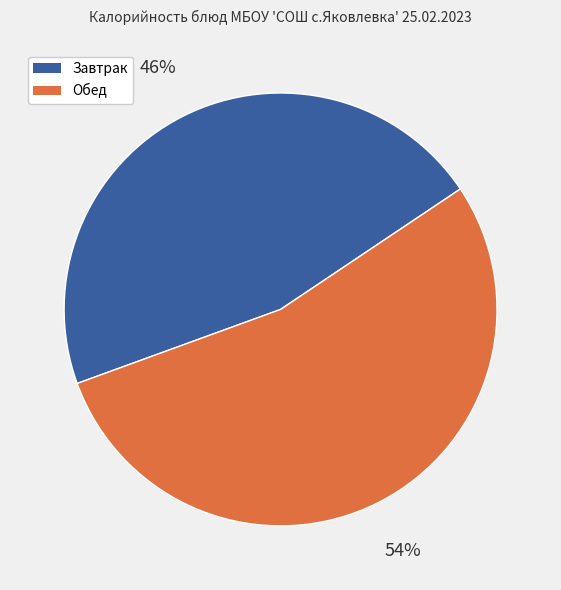

To the nearest percent, what is the average slice percentage?

50%